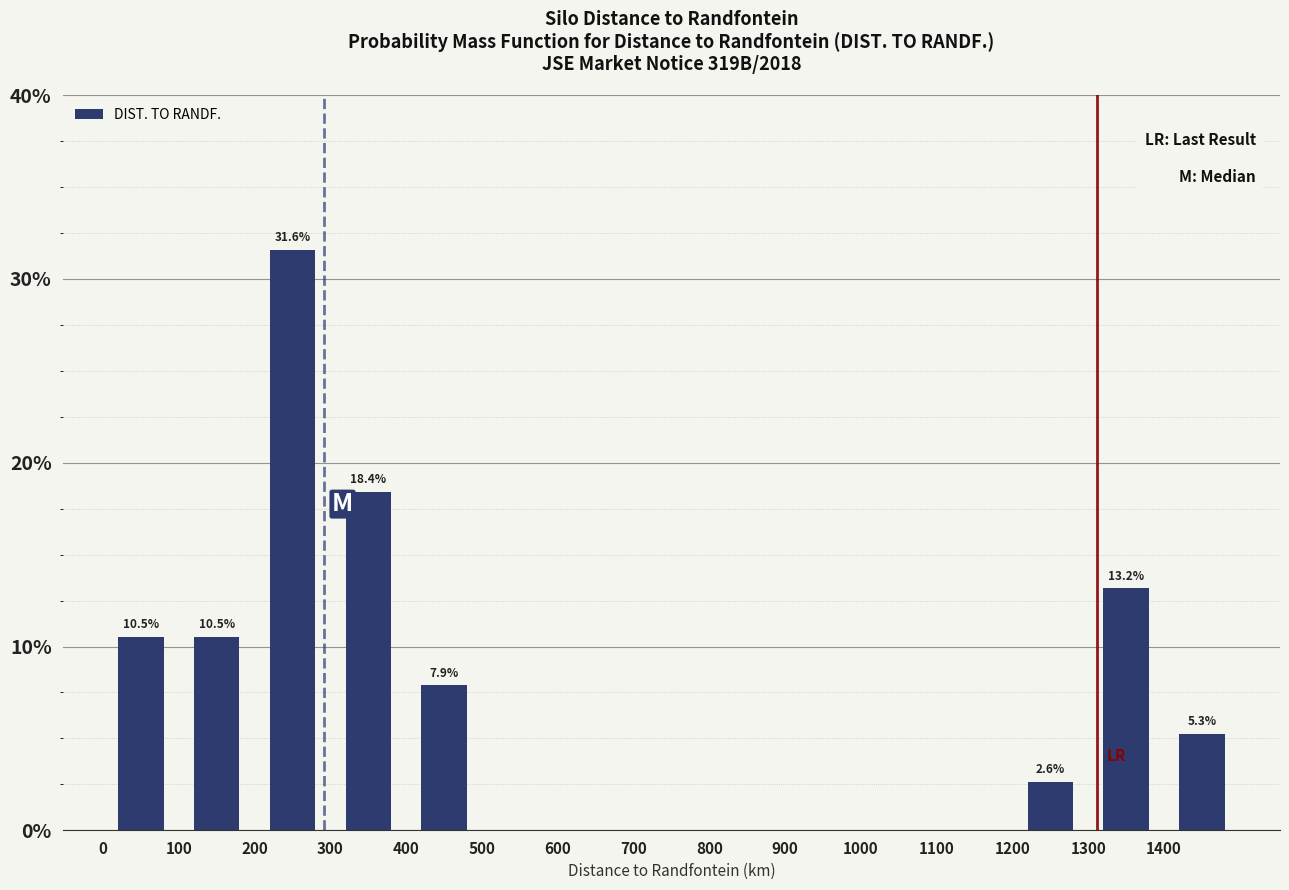

Which range on the x-axis has the tallest bar?

200 to 300